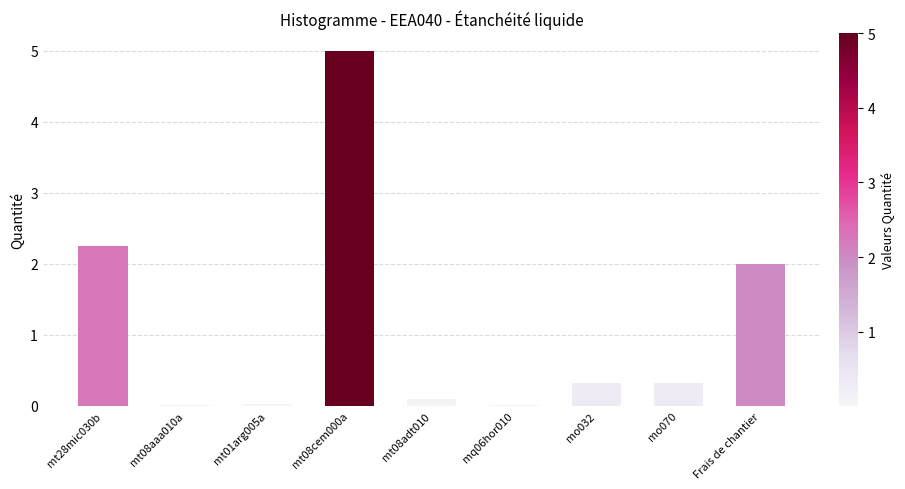

Which category has the highest value across all series?

mt08cem000a